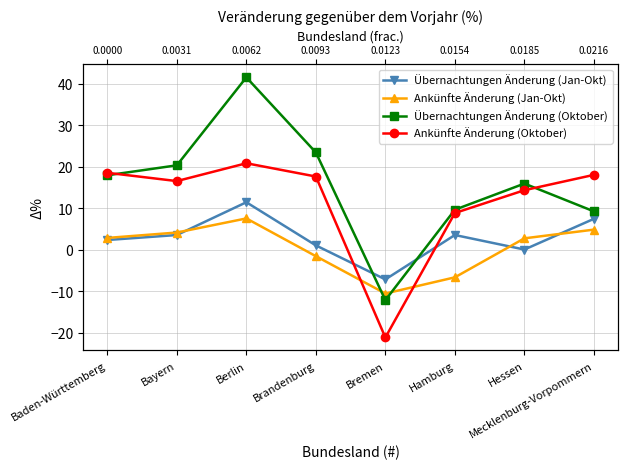

What are all the series names shown in the legend?

Übernachtungen Änderung (Jan-Okt), Ankünfte Änderung (Jan-Okt), Übernachtungen Änderung (Oktober), Ankünfte Änderung (Oktober)